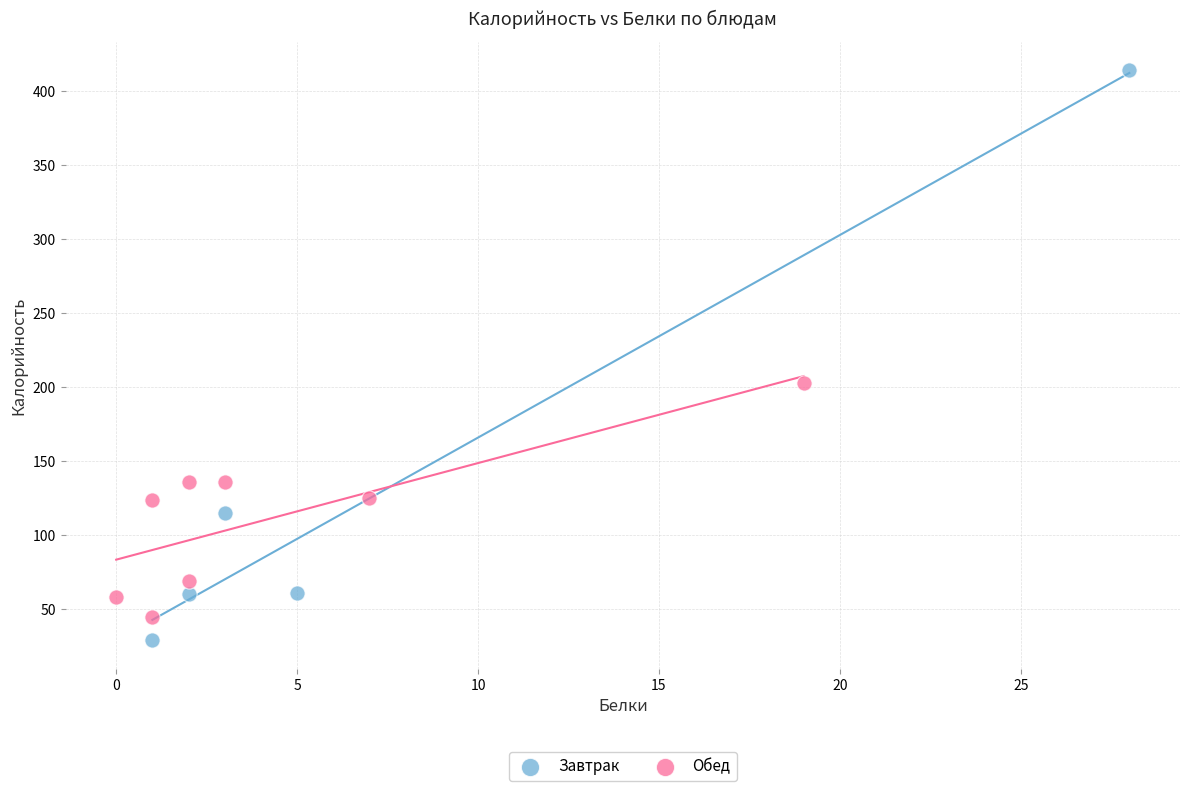

Which series has the largest Y range (max minus min)?

Завтрак